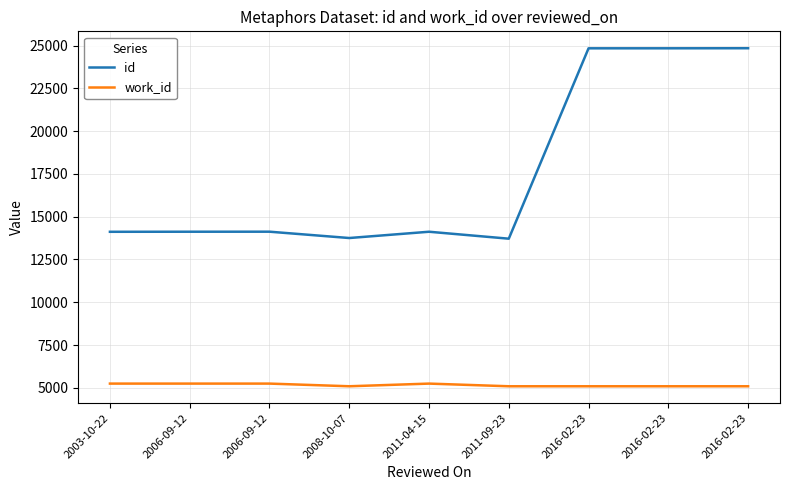

True or false: work_id and id intersect in this chart.

False